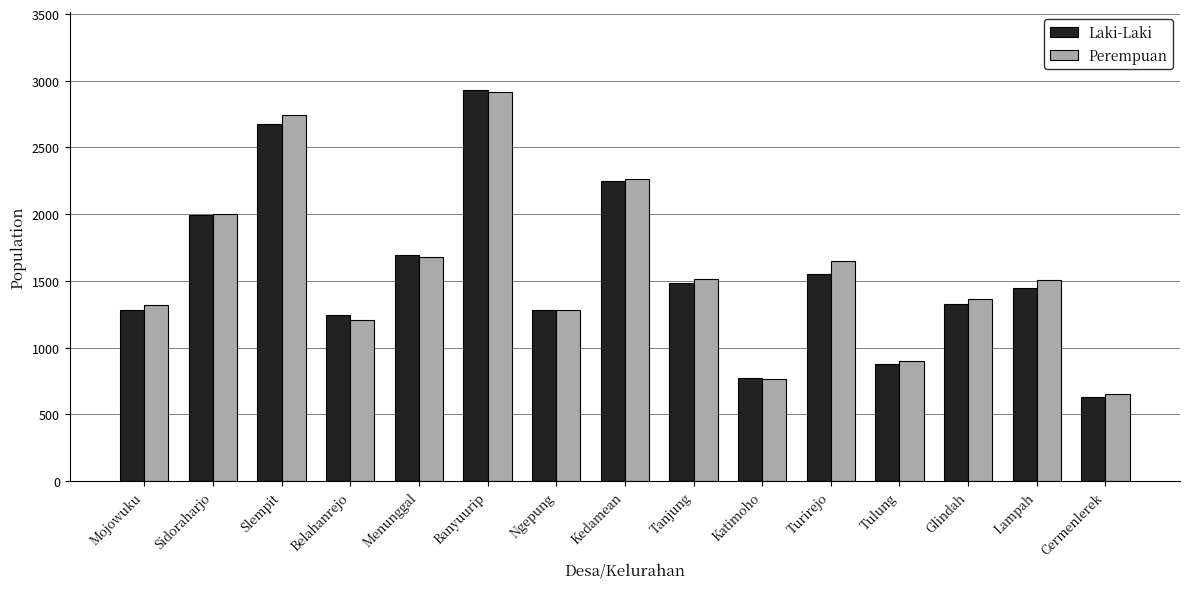

What is the average value of the Perempuan series?

1584